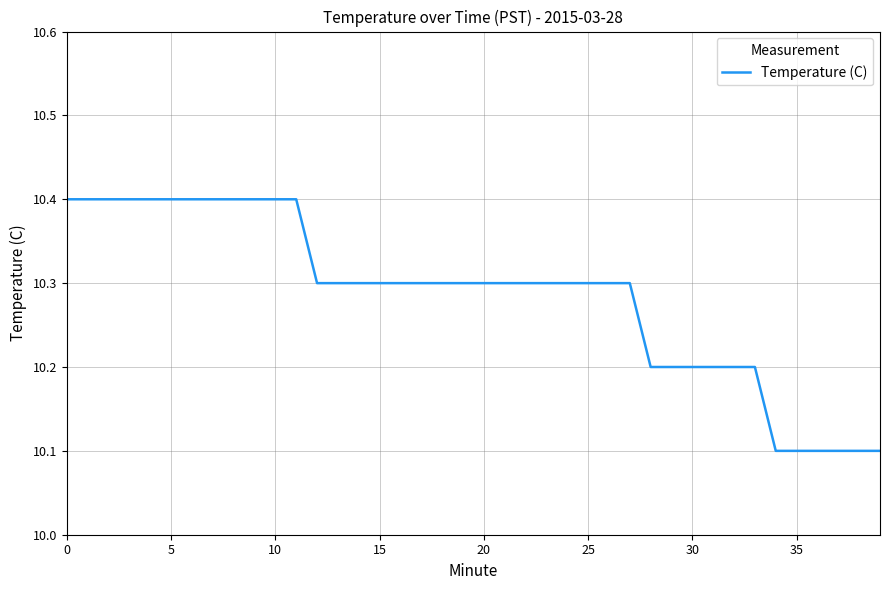

What is the greatest value displayed?

10.4